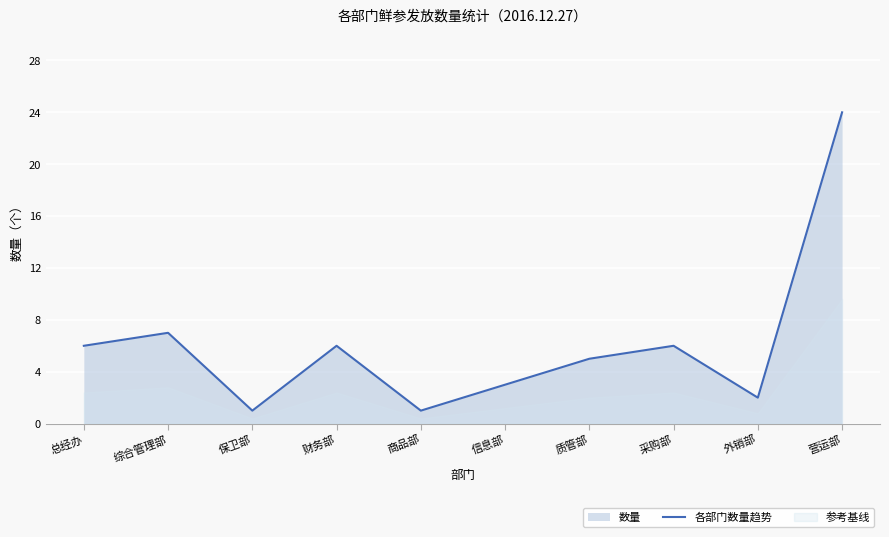

Rank the categories by value from highest to lowest.

营运部, 综合管理部, 总经办, 财务部, 采购部, 质管部, 信息部, 外销部, 保卫部, 商品部